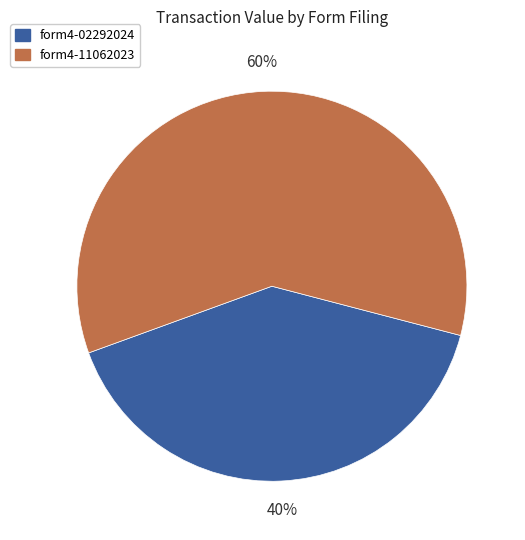

To the nearest percent, what is the average slice percentage?

50%